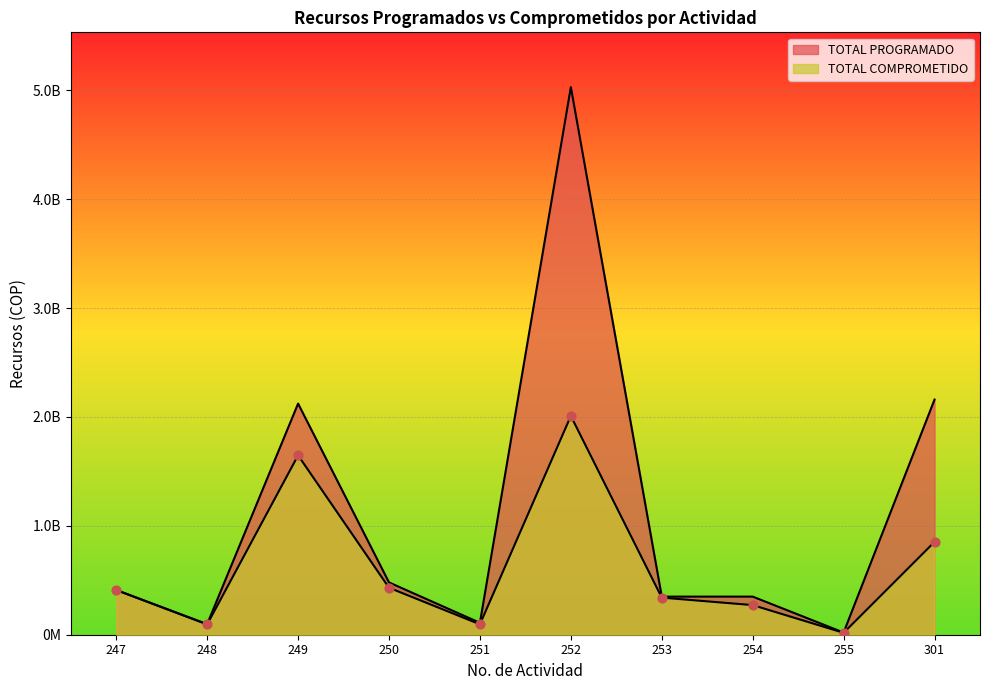

At how many categories does at least one series exceed 2107467784?

3